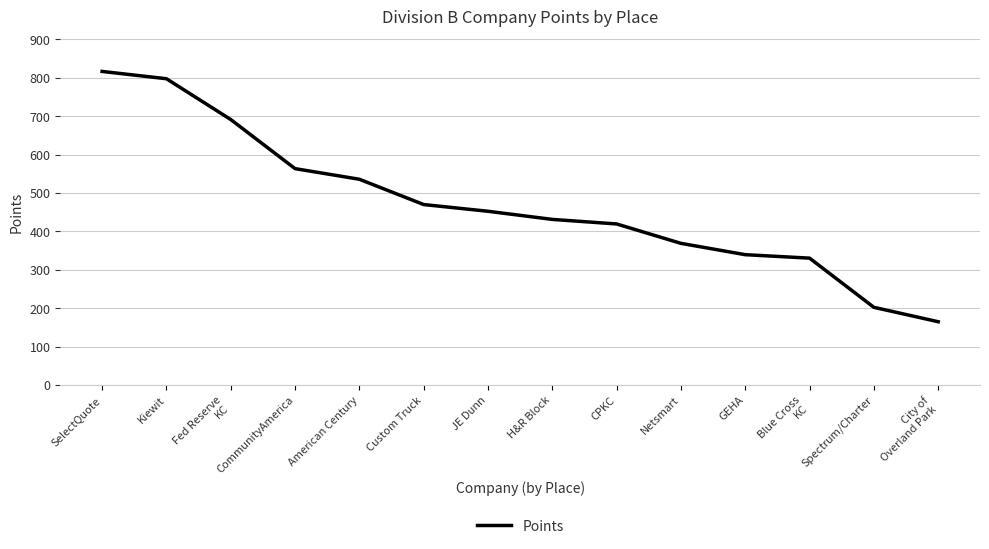

What is the sum of all values?

6584.5